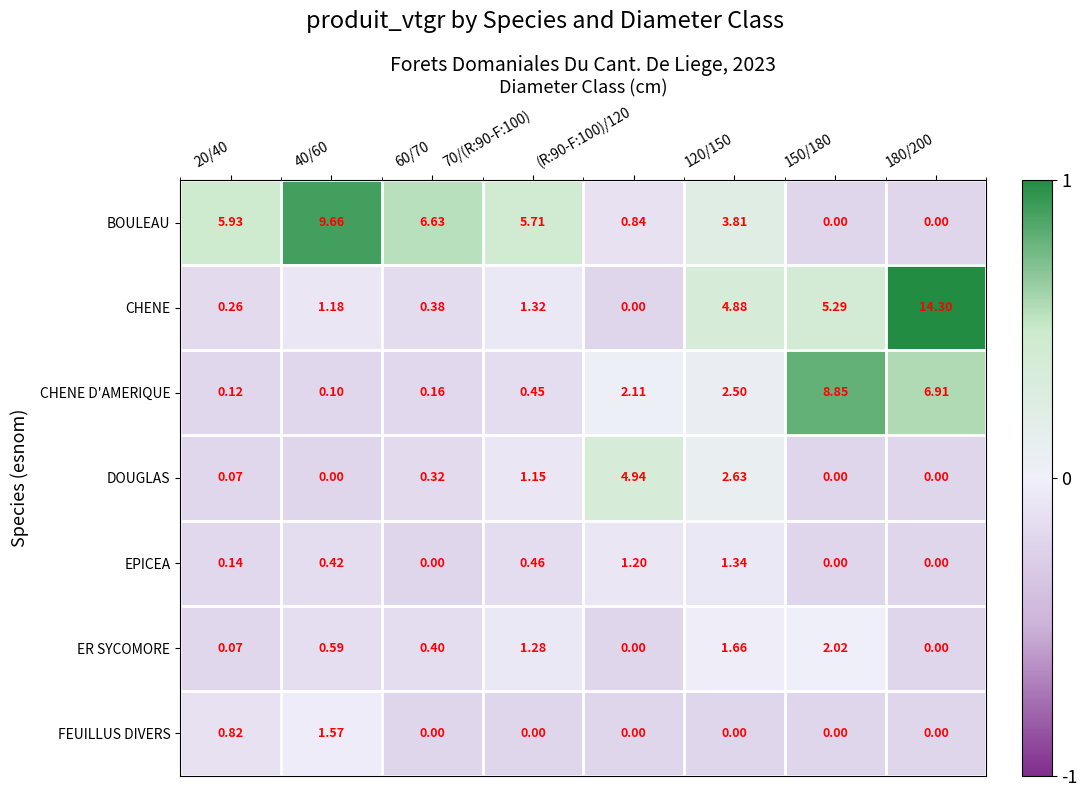

Which series changed the most between 20/40 and 180/200?

CHENE